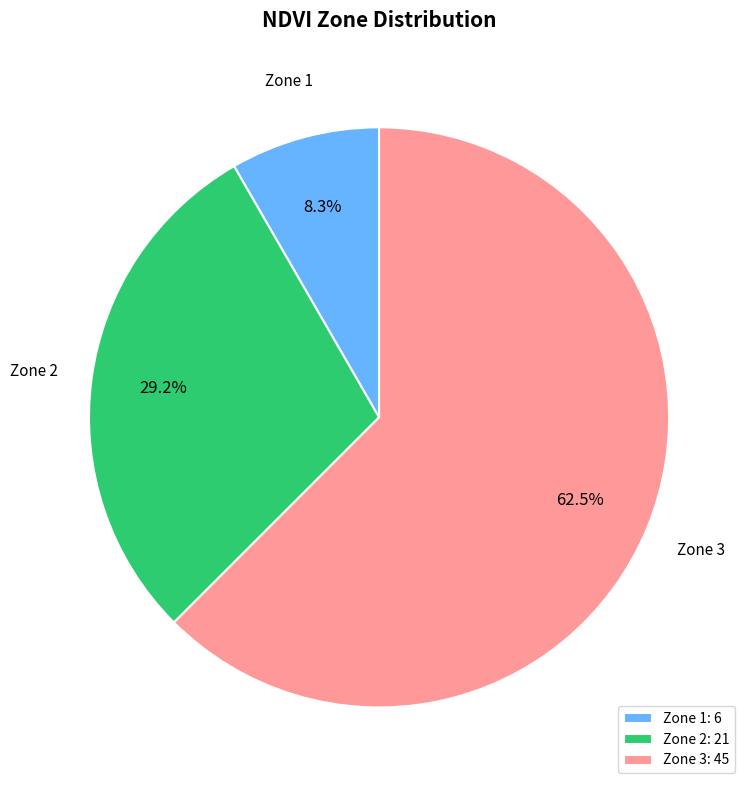

What percentage is NOT represented by Zone 3?

37.5%